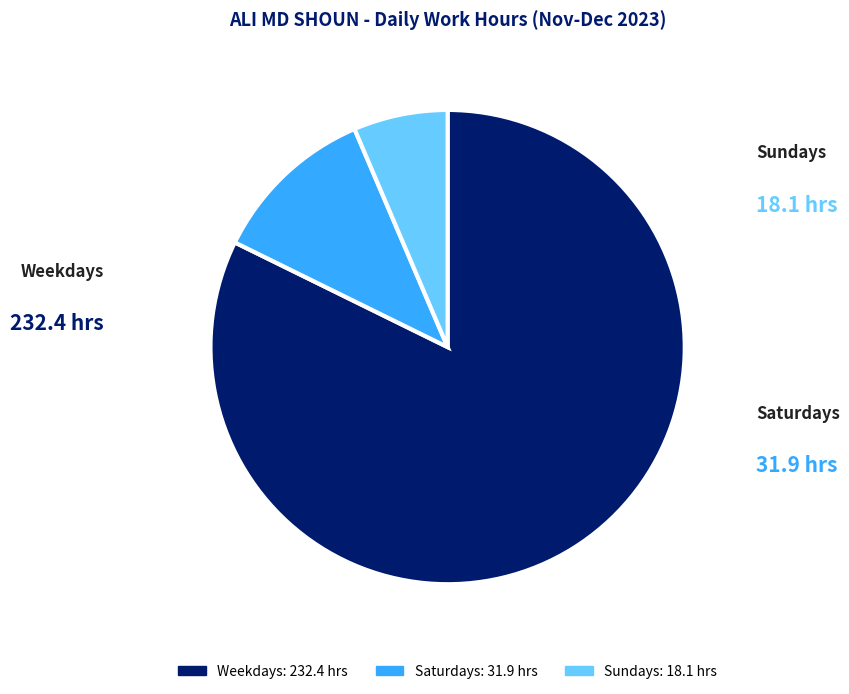

Is there any slice that represents more than half of the pie?

Yes